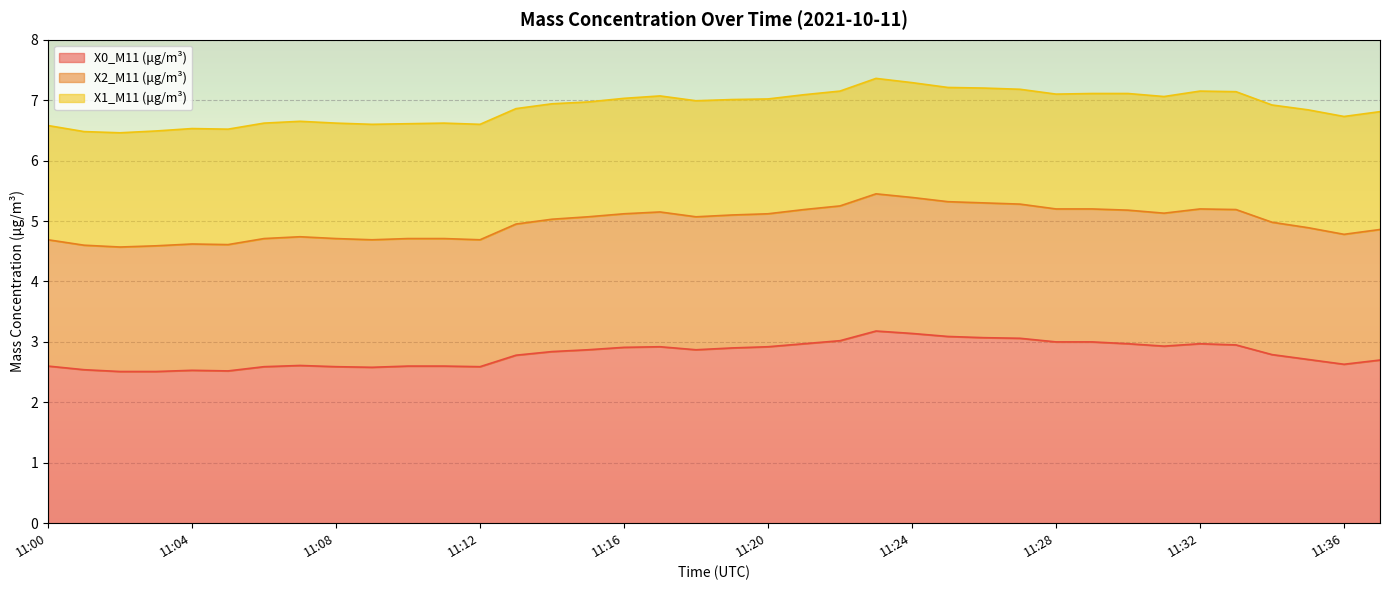

How many lines are shown in the chart?

3